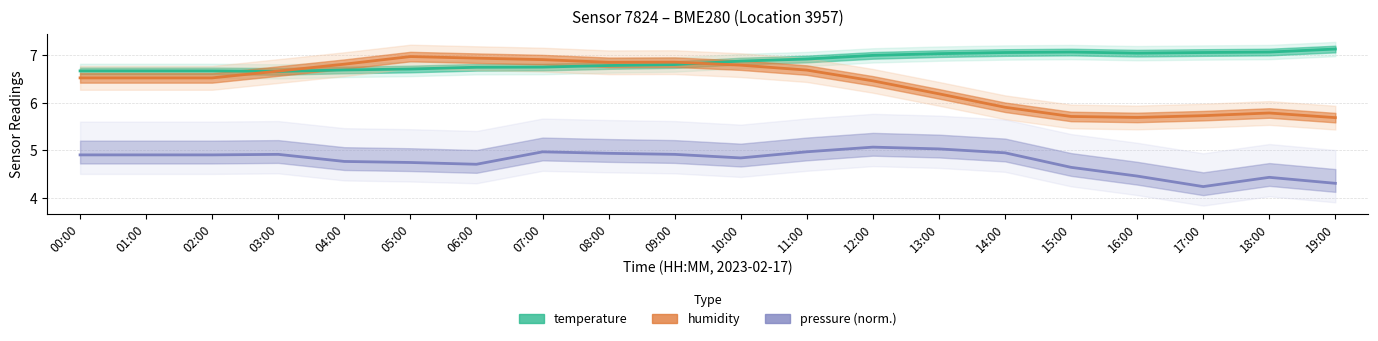

How many lines are shown in the chart?

3